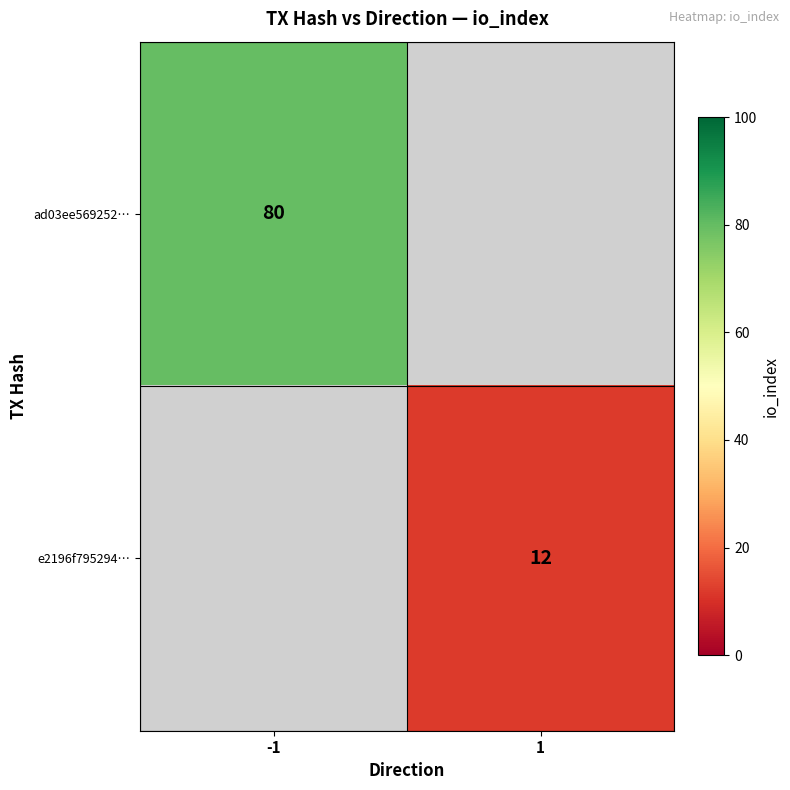

Is it true that e2196f795294… equals 3 at 1?

False